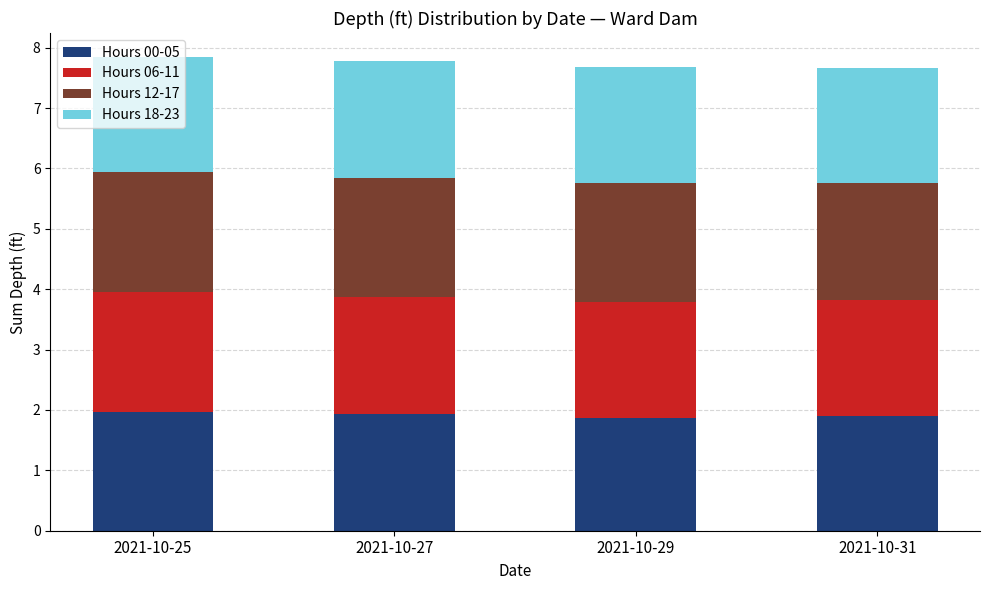

What is the lowest value of the Hours 00-05 series?

1.9